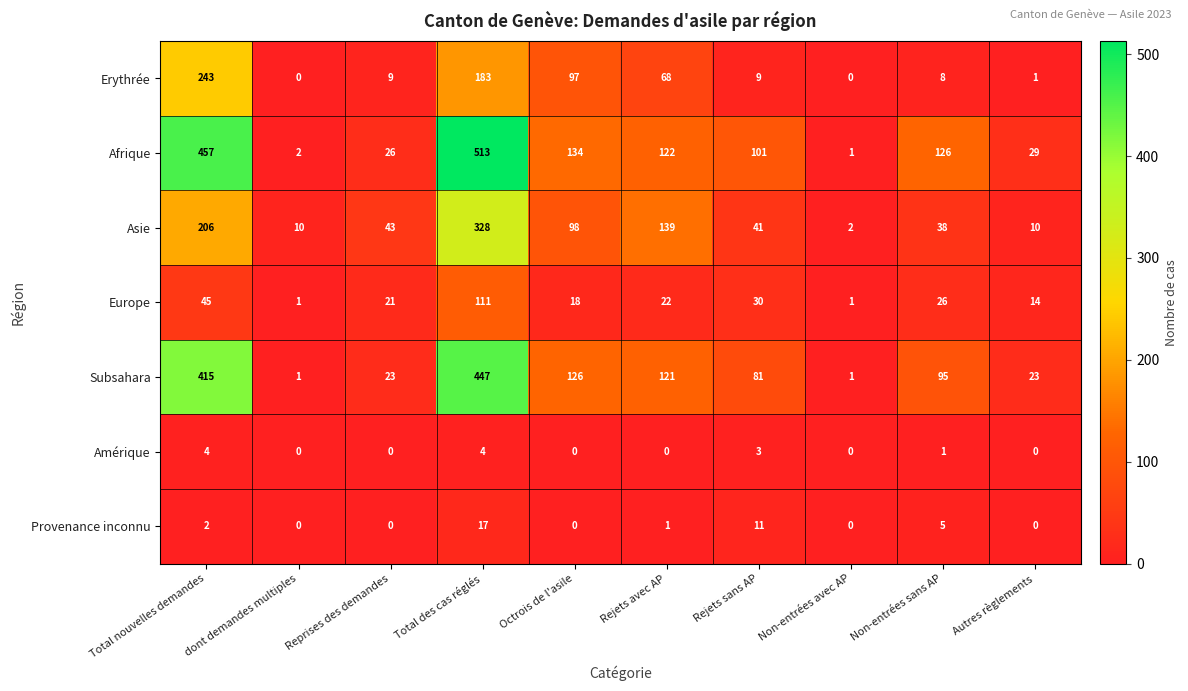

What is the difference between the maximum and minimum values in the Asie series?

326